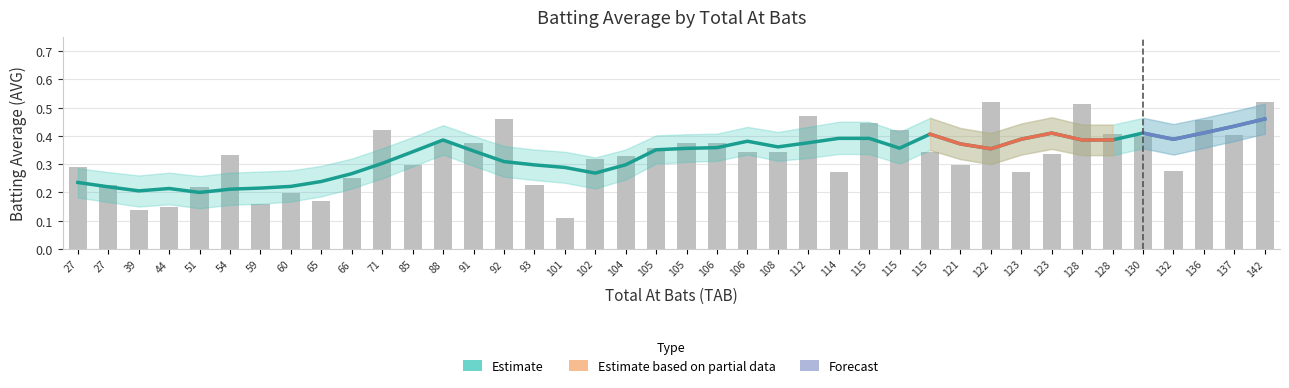

The AVG_lower series shows 0.5 at Jeff Shelby. True or false?

False